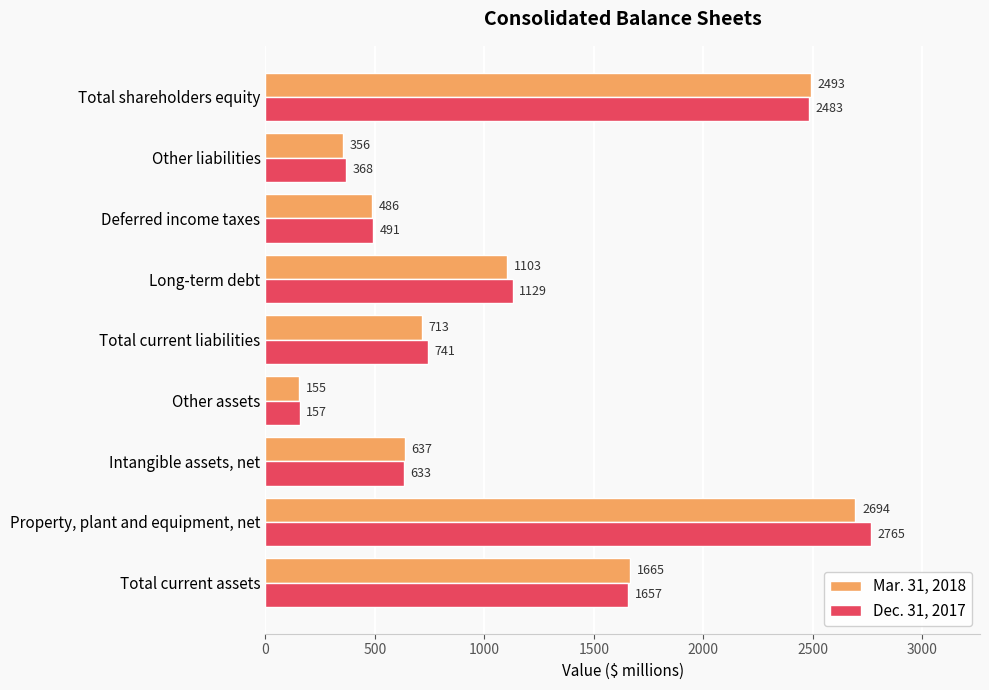

What is the minimum value for Mar. 31, 2018?

155